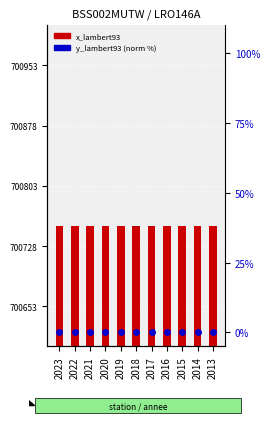

What is the total value across all series at 2014?

753